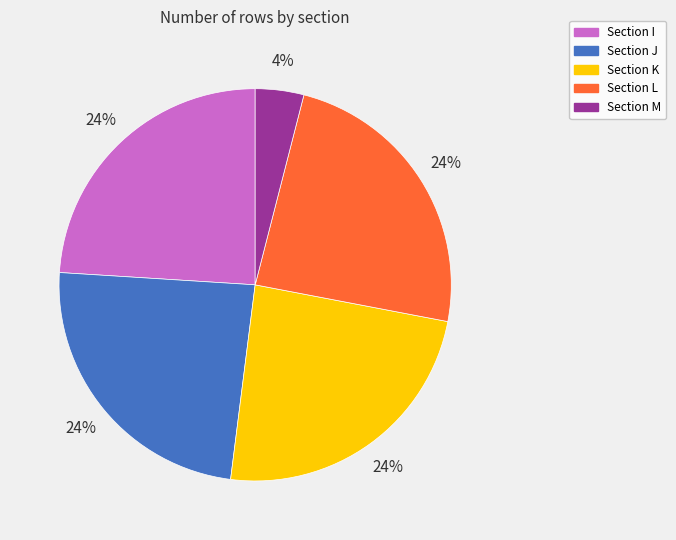

Does any single category account for the majority?

No